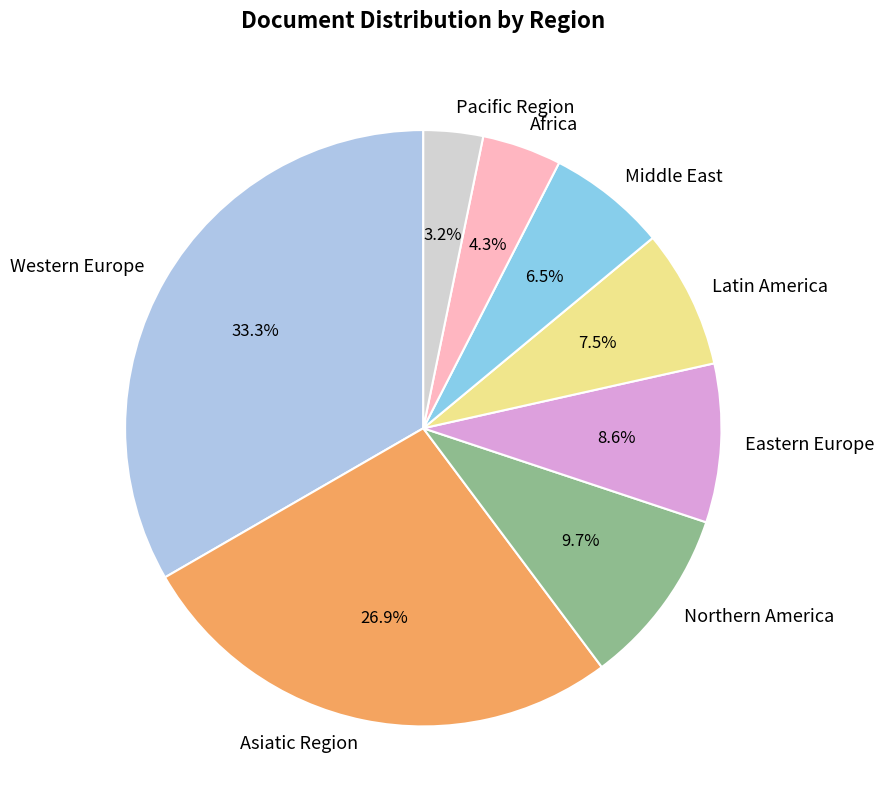

True or false: Eastern Europe accounts for 9% of the total.

True